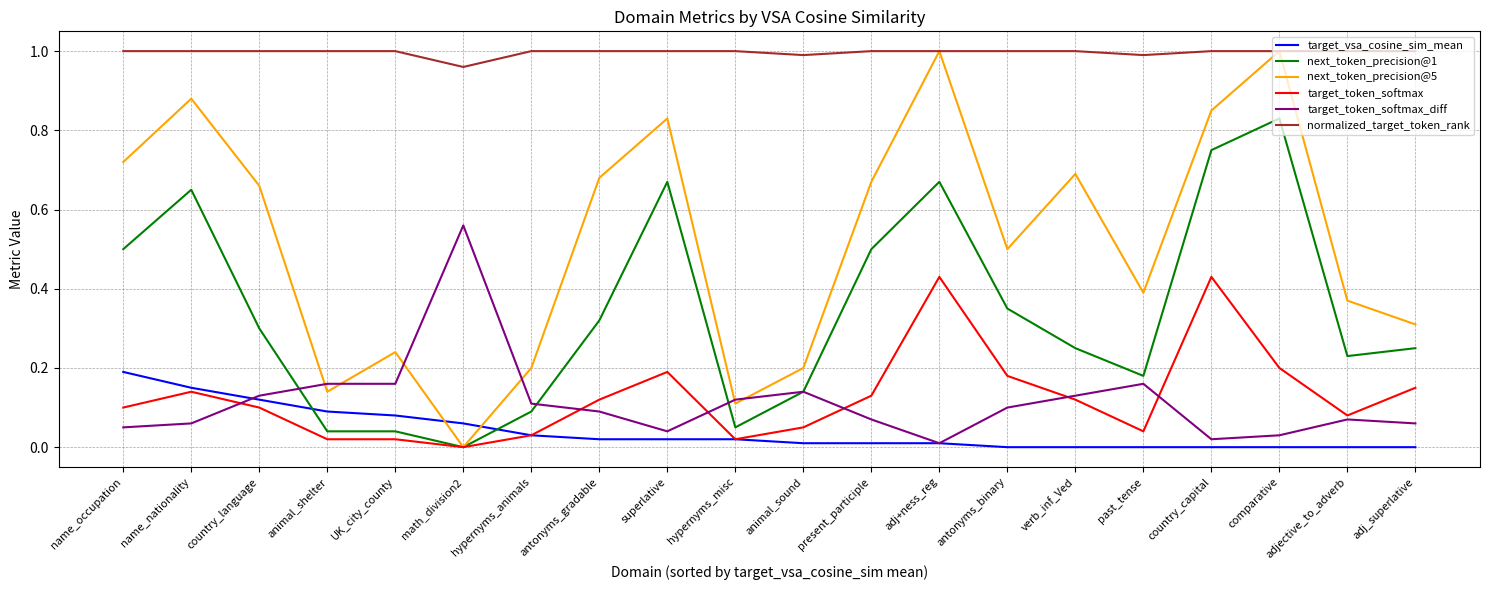

The normalized_target_token_rank series shows 1.7 at name_occupation. True or false?

False